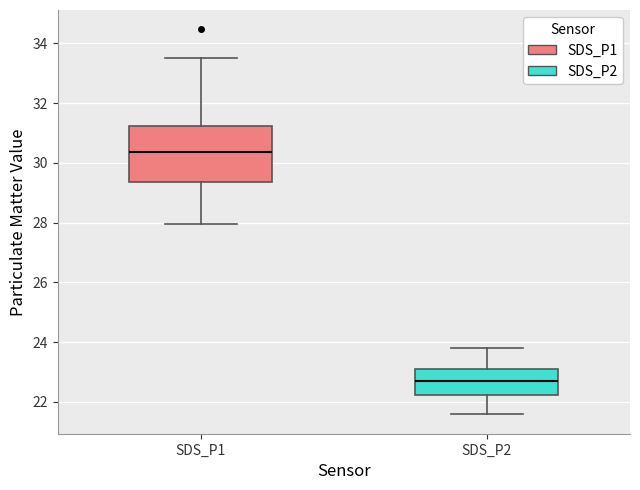

Which box has the lowest median line?

SDS_P2